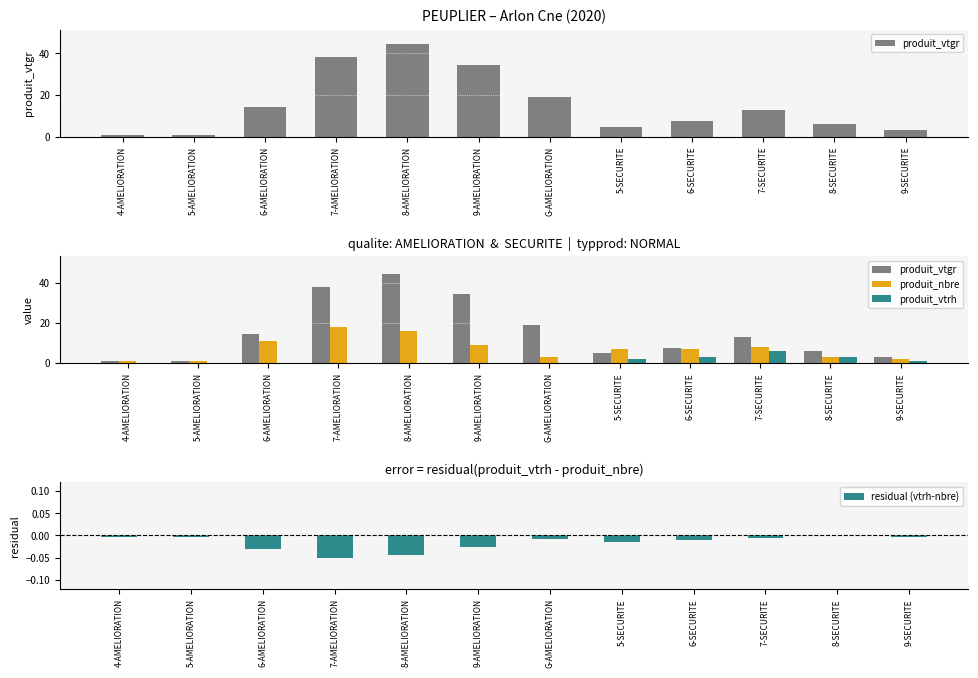

What is the lowest value of the produit_nbre series?

1.0